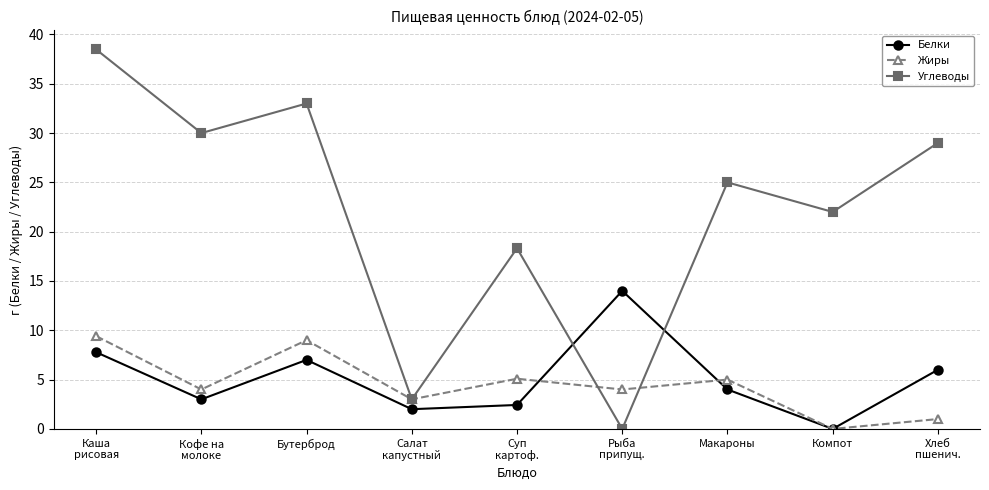

What is the average value of the Белки series?

5.1